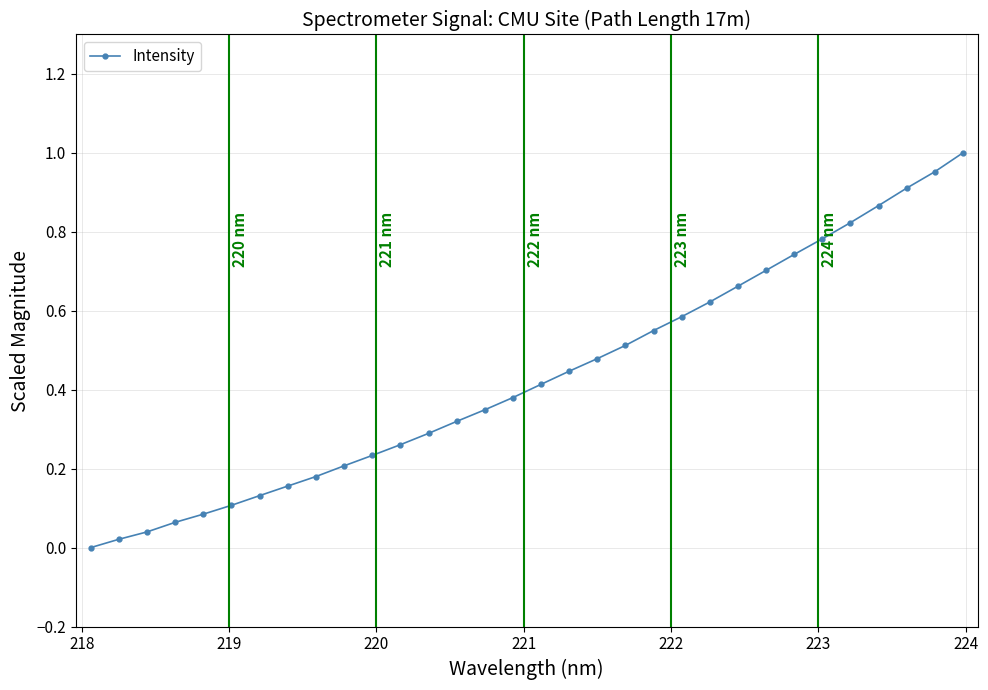

How many data points are above 0?

31